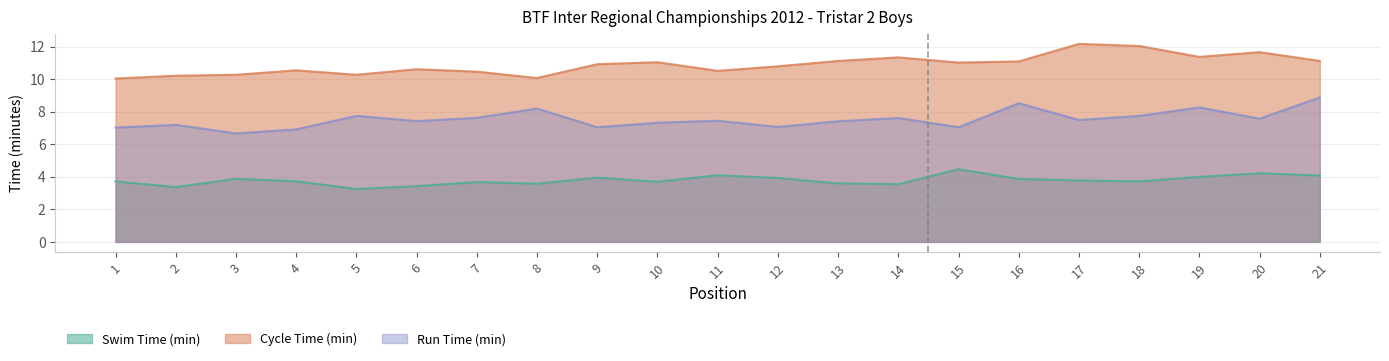

Which has a higher value, 9 or 14?

9